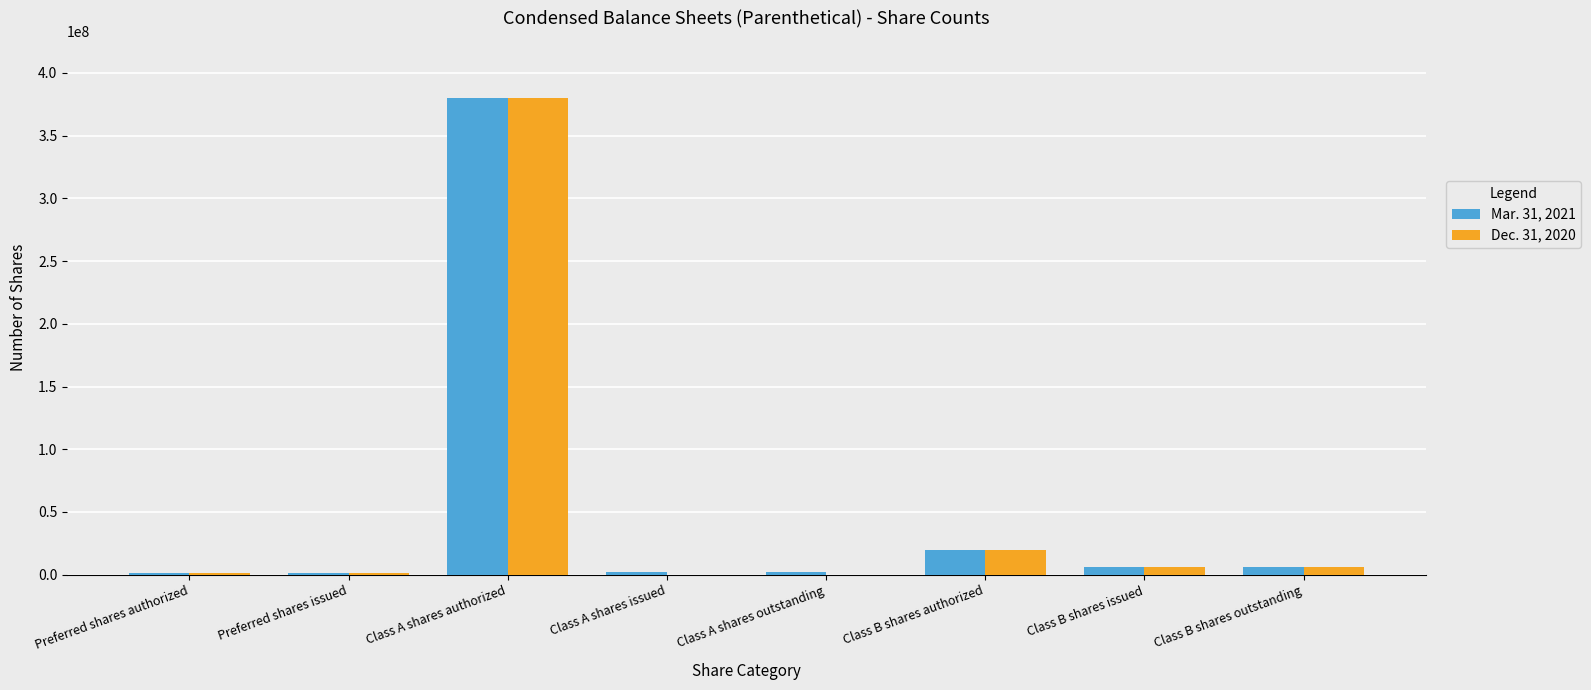

Which label corresponds to the largest value in the chart?

Class A shares authorized